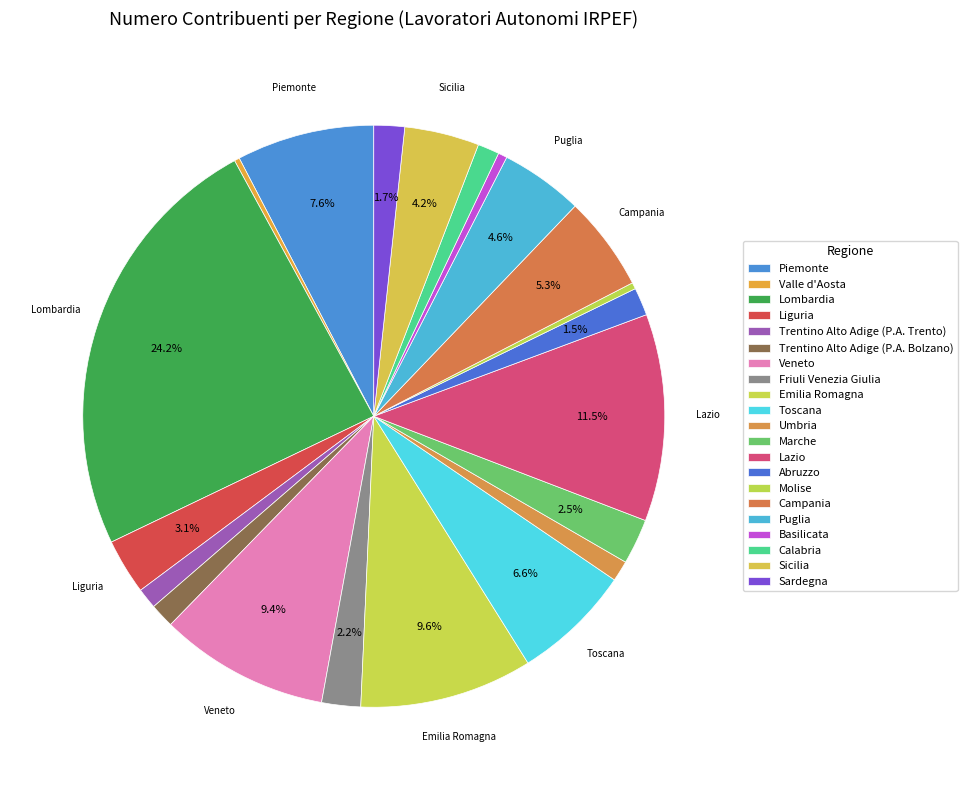

Approximately how many times larger is the value at Veneto compared to Umbria?

8.2